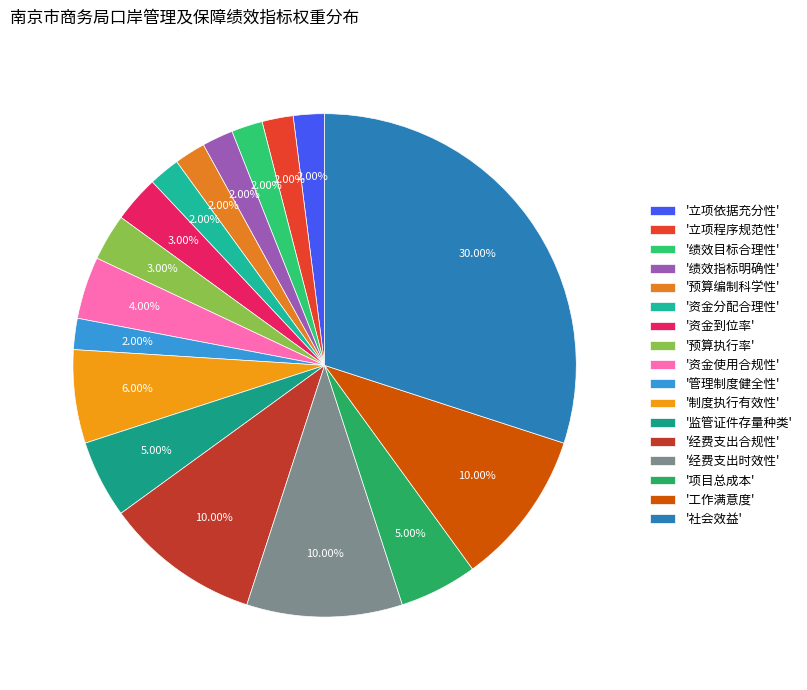

To the nearest percent, what is the difference between the largest and smallest slice percentages?

28%